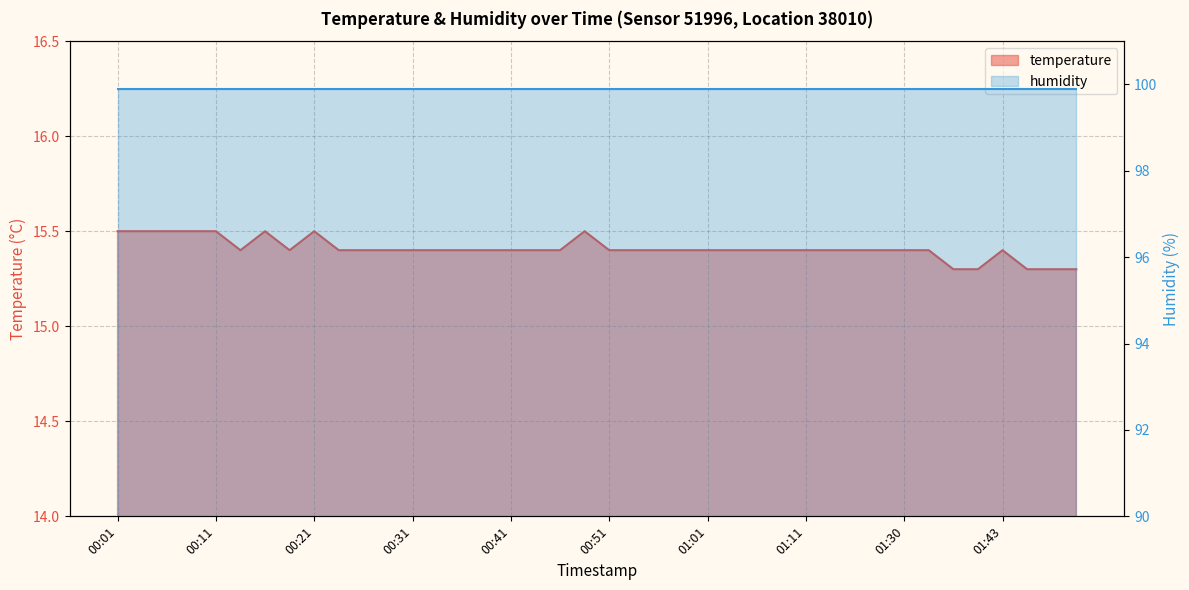

Rank the categories by value from lowest to highest.

01:38, 01:40, 01:46, 01:50, 01:53, 00:13, 00:18, 00:23, 00:26, 00:28, 00:31, 00:33, 00:36, 00:38, 00:41, 00:43, 00:46, 00:51, 00:53, 00:56, 00:58, 01:01, 01:03, 01:06, 01:08, 01:11, 01:13, 01:16, 01:21, 01:30, 01:32, 01:43, 00:01, 00:03, 00:06, 00:08, 00:11, 00:16, 00:21, 00:48